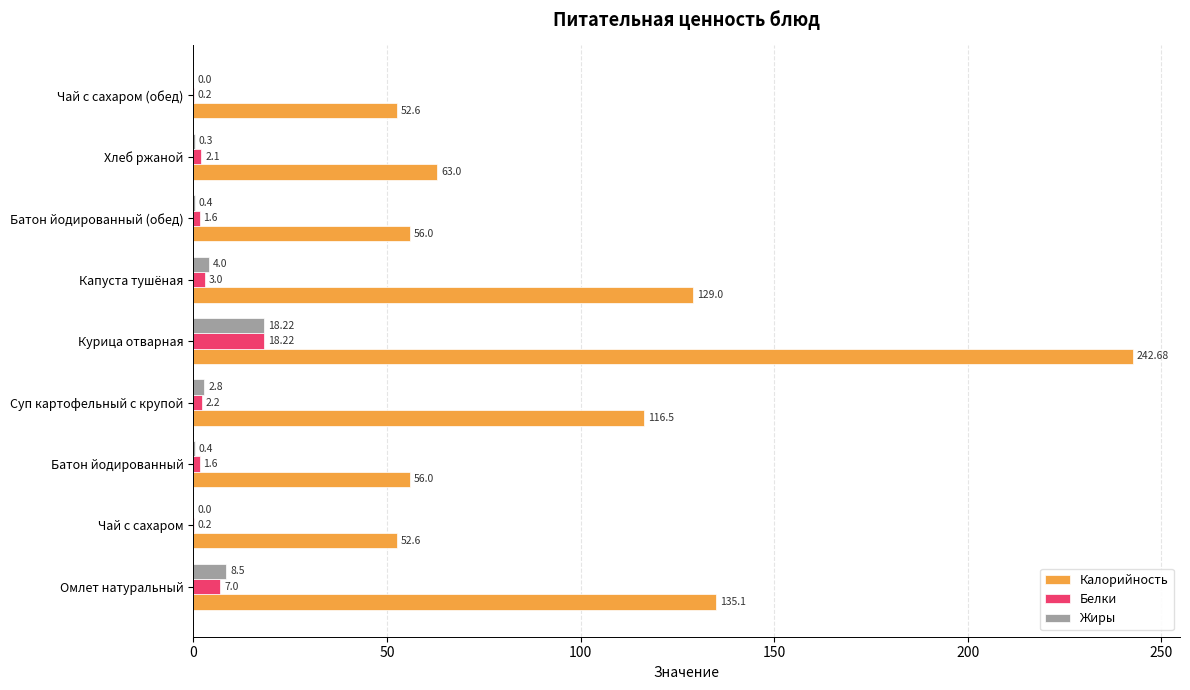

At which category is the sum across all series the highest?

Курица отварная